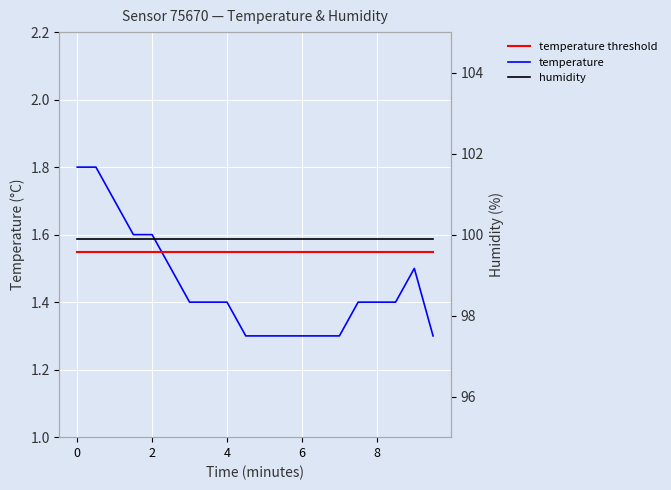

True or false: temperature threshold and temperature cross at least once.

True